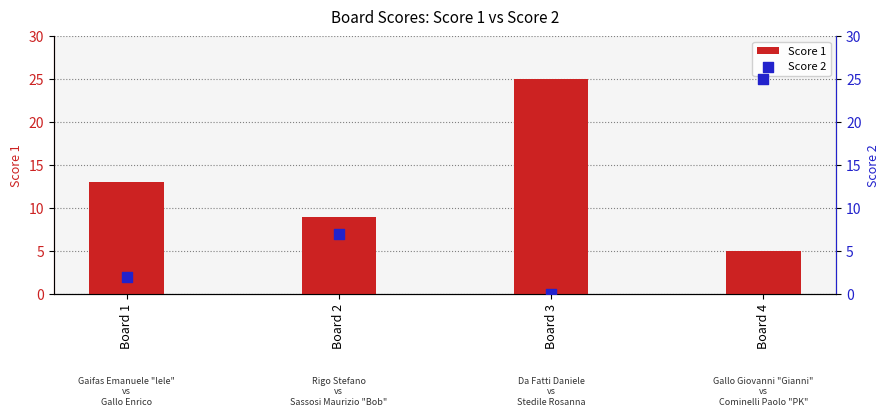

Is the value of Score 1 at Board 1 greater than the value of Score 2 at Board 4?

No